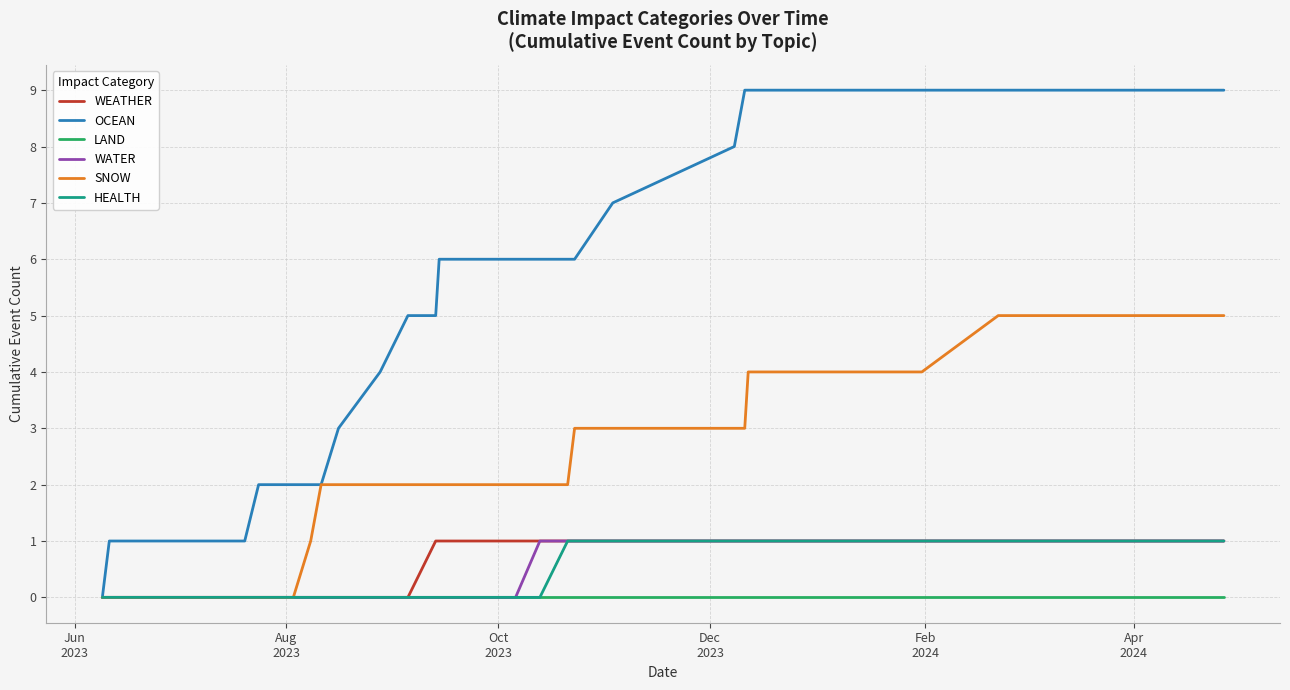

At how many categories does at least one series exceed 1?

30